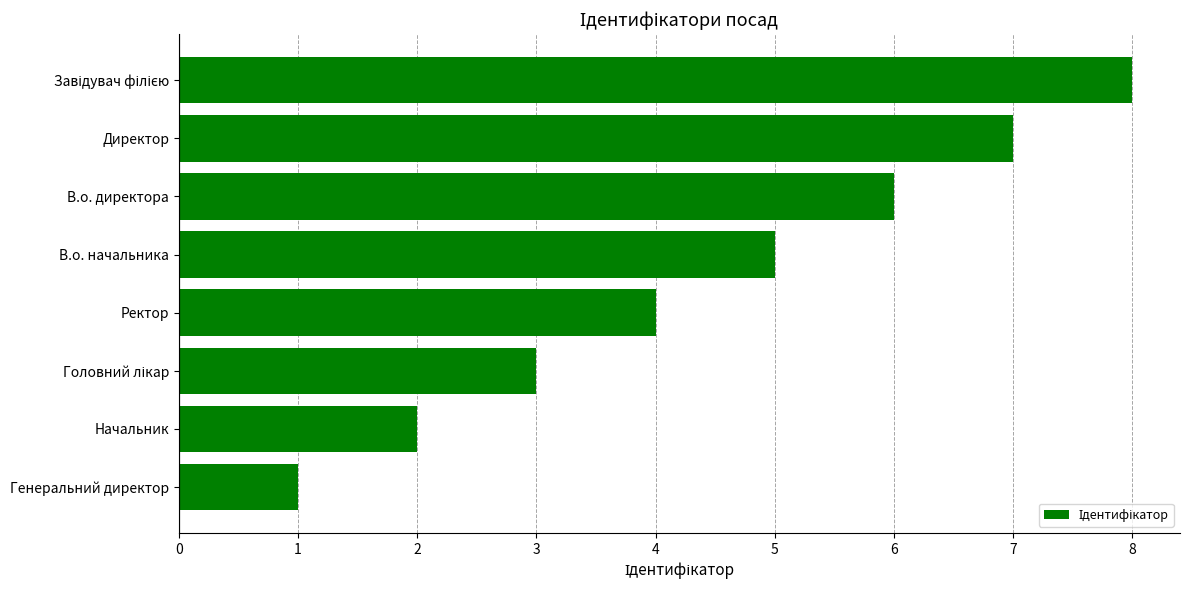

What is the change in value from В.о. начальника to Директор?

+2